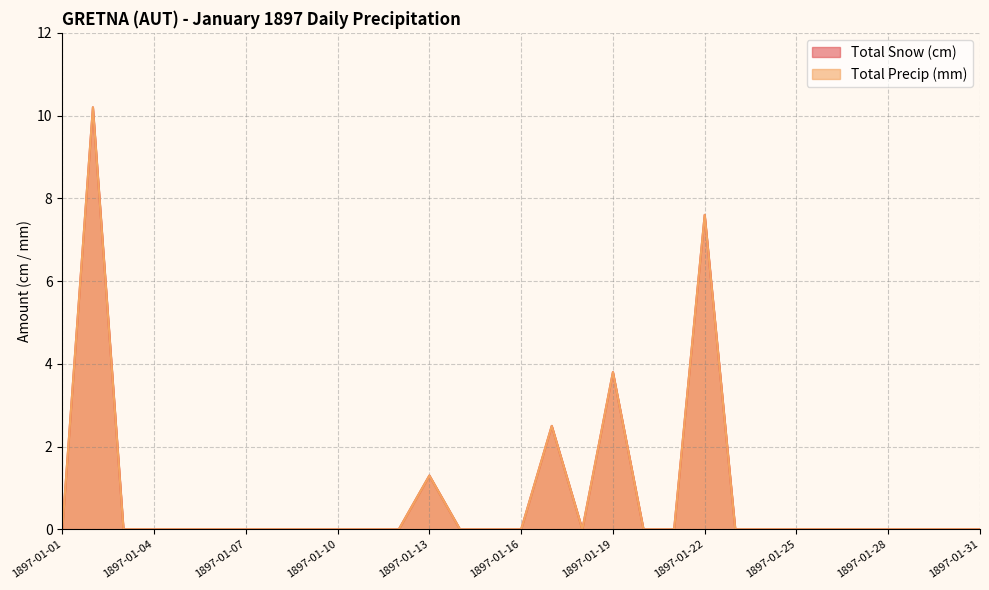

What is the maximum value for Total Snow (cm)?

10.2